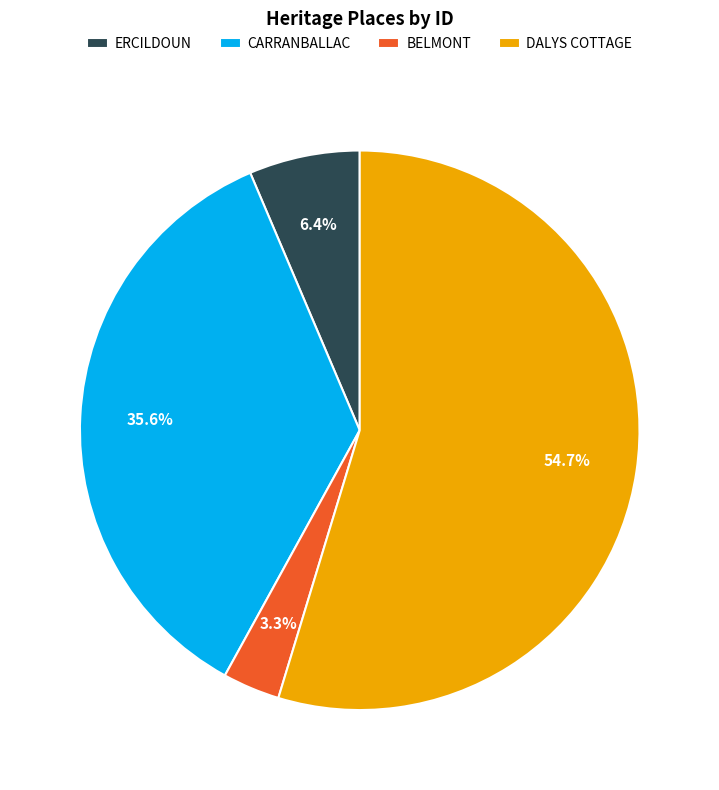

What is the majority slice?

DALYS COTTAGE